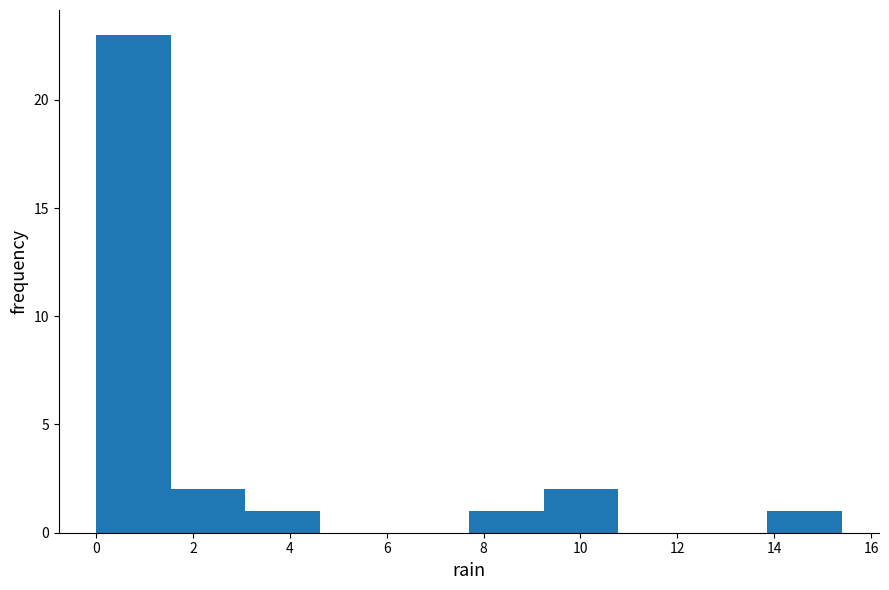

Reading left to right, transcribe this chart: for each bar, give the range it covers on the x-axis and its height. Neither the bar edges nor the heights are printed on the chart, so give them approximately, as read against the axes.

0.00 to 1.54: 23
1.54 to 3.08: 2
3.08 to 4.62: 1
4.62 to 6.16: 0
6.16 to 7.70: 0
7.70 to 9.24: 1
9.24 to 10.78: 2
10.78 to 12.32: 0
12.32 to 13.86: 0
13.86 to 15.40: 1